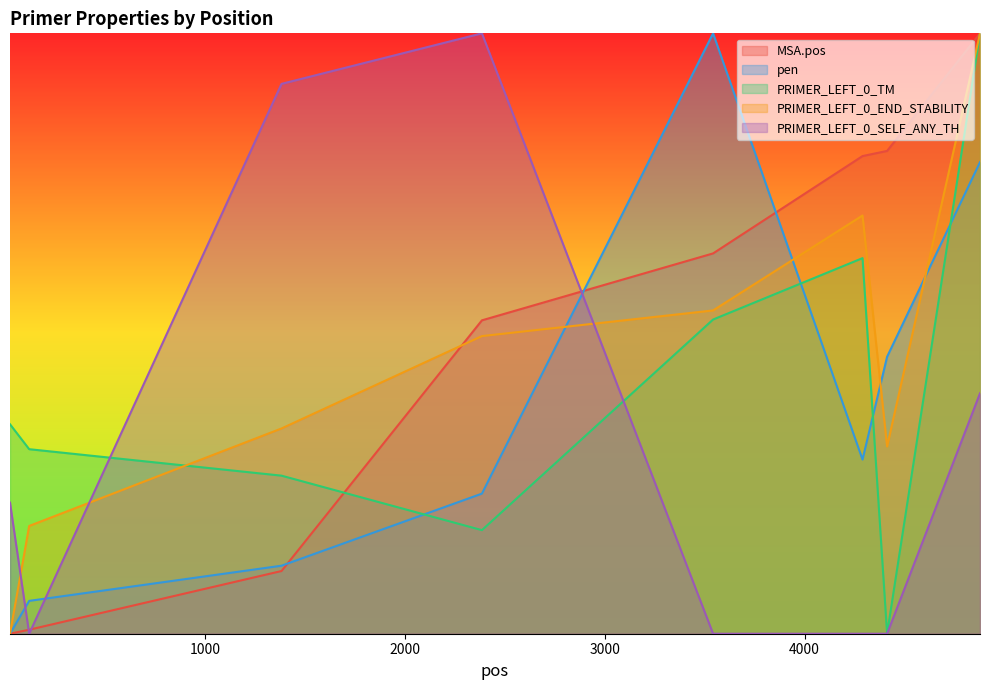

At which category does the chart reach its peak across all series?

4878